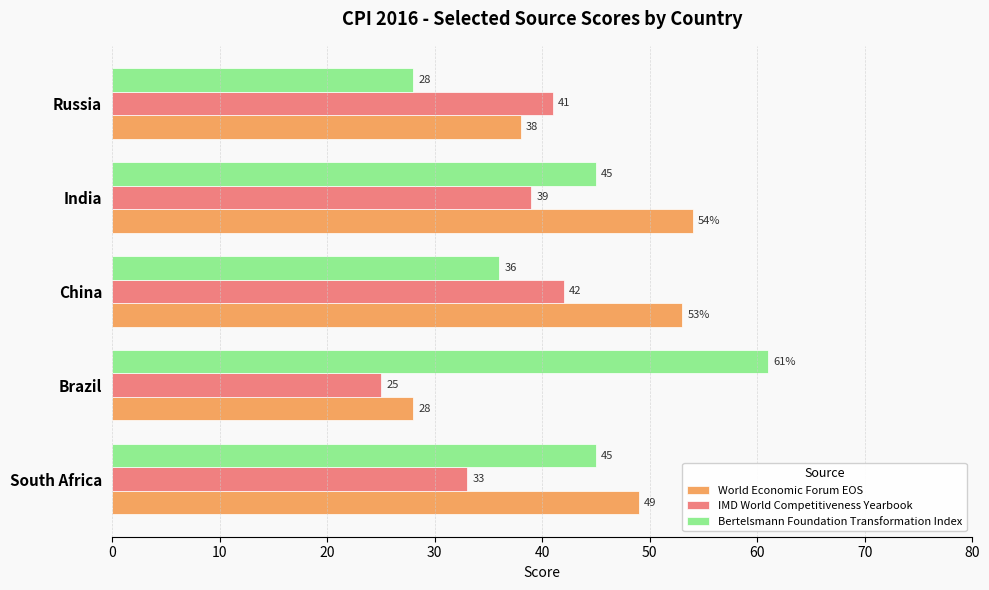

Read the World Economic Forum EOS value at South Africa, to the nearest 5.

50